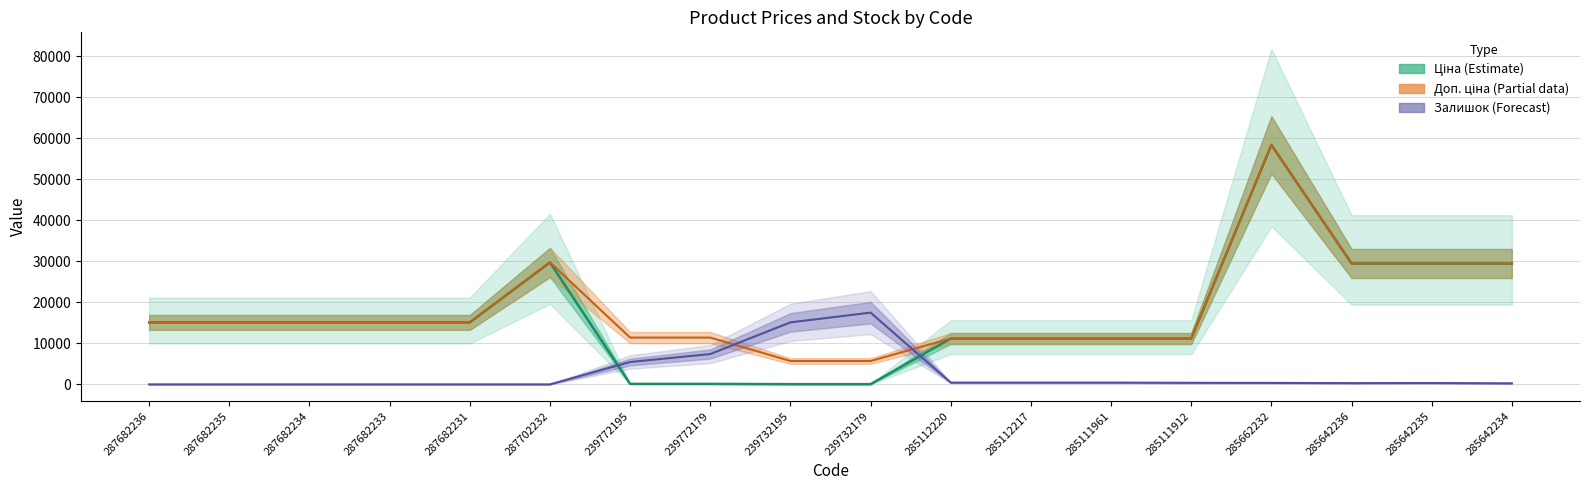

Is the value of Доп. ціна at 239732195 greater than the value of Залишок at 239732195?

No